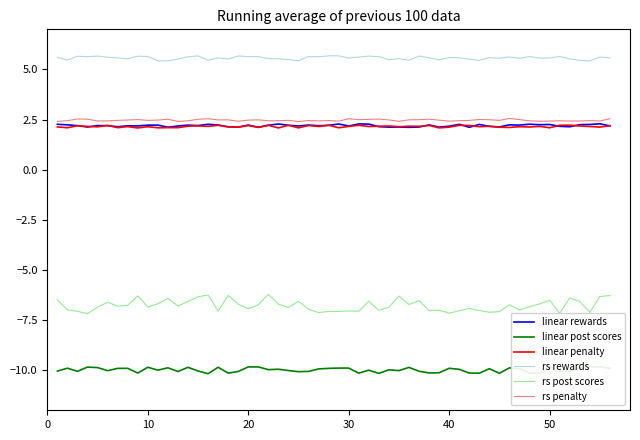

How many lines are shown in the chart?

6